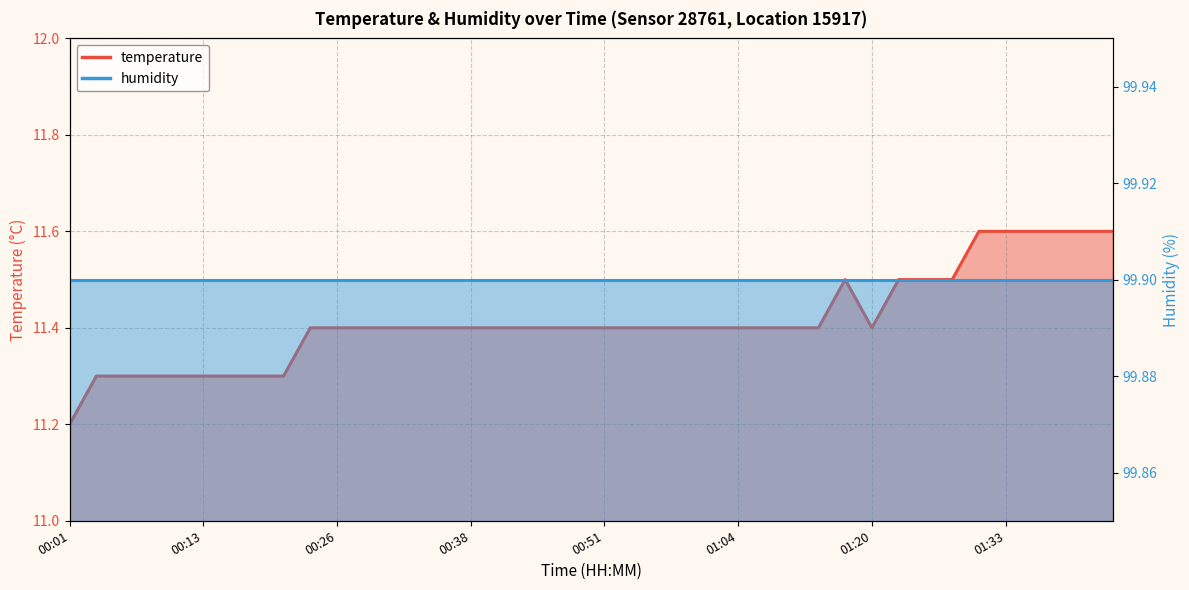

At which label is the value closest to 11?

00:01